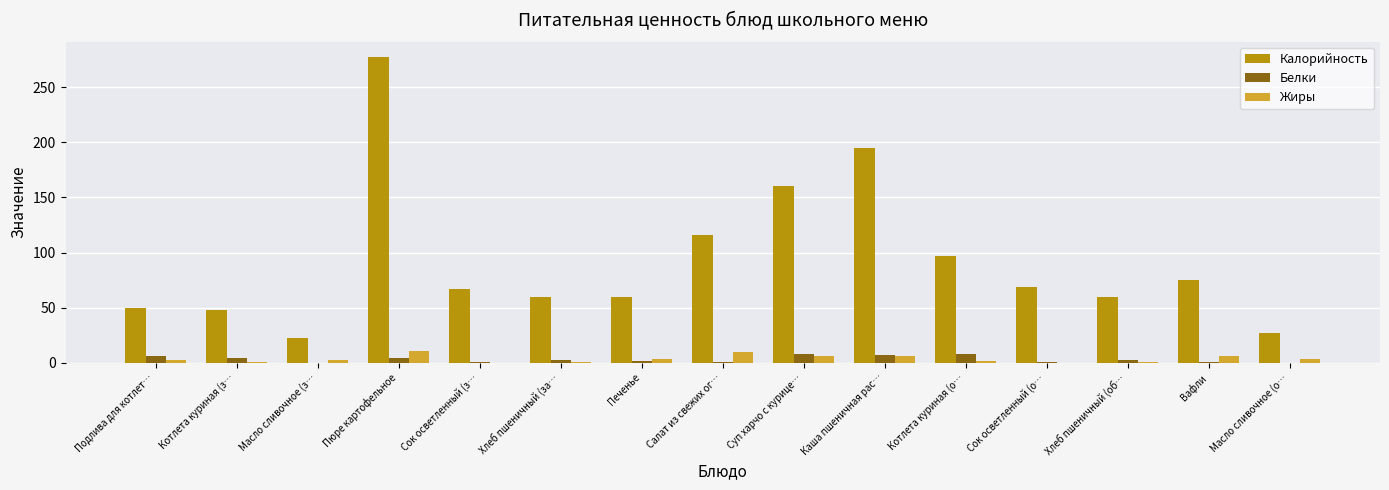

How many categories are shown in the chart?

15